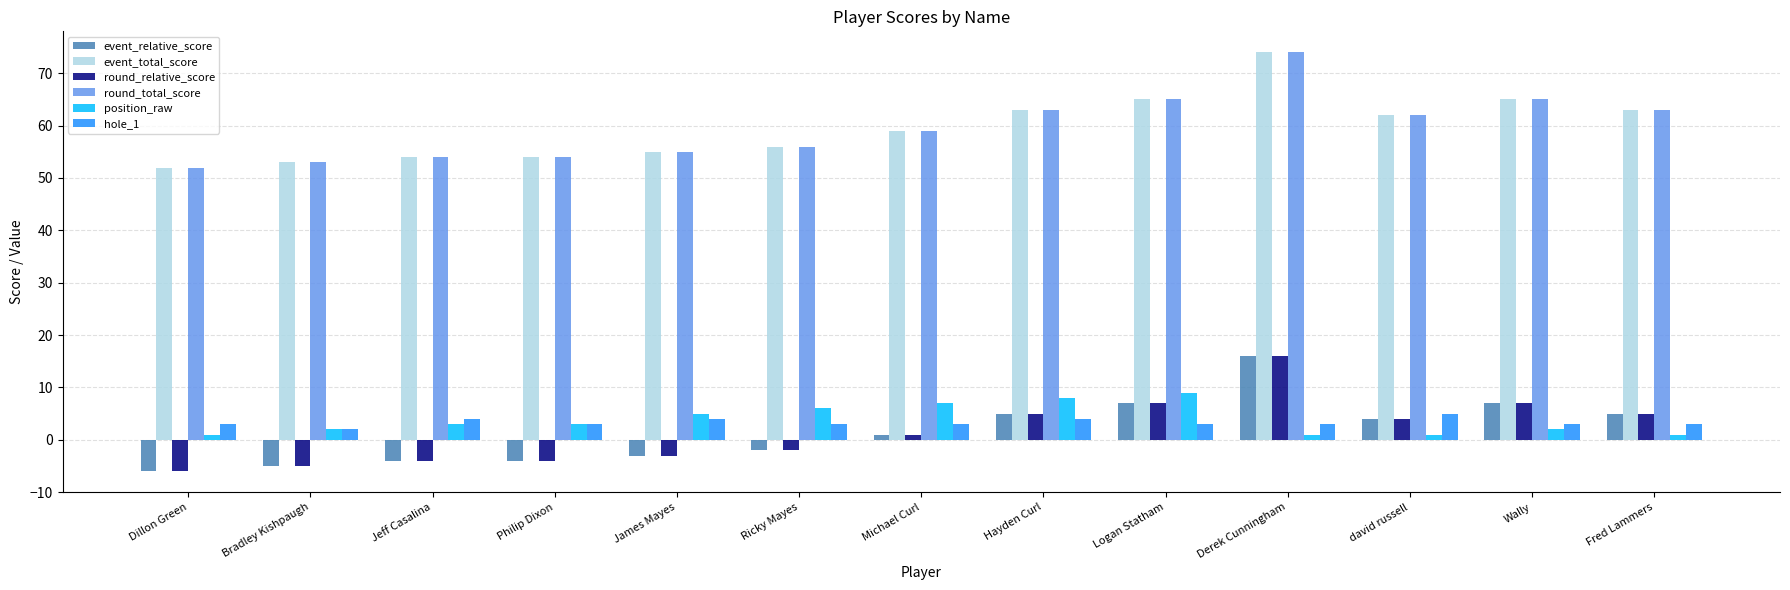

Are the bars grouped side by side (vs. stacked)?

Yes